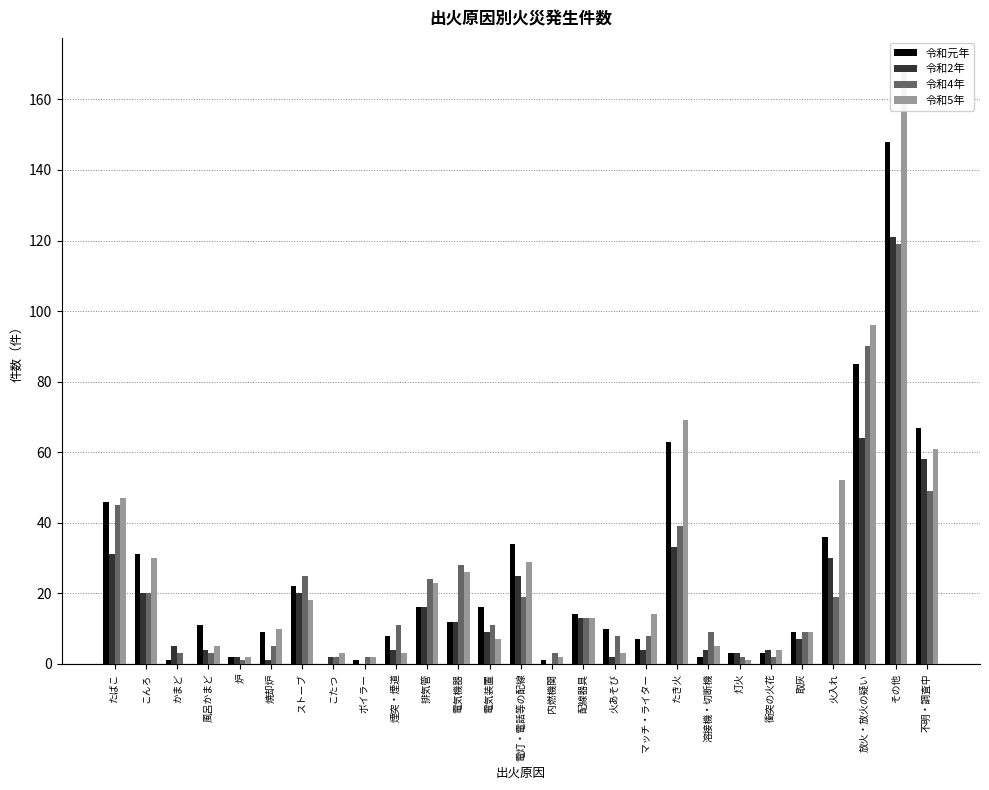

How many groups of bars are there?

27